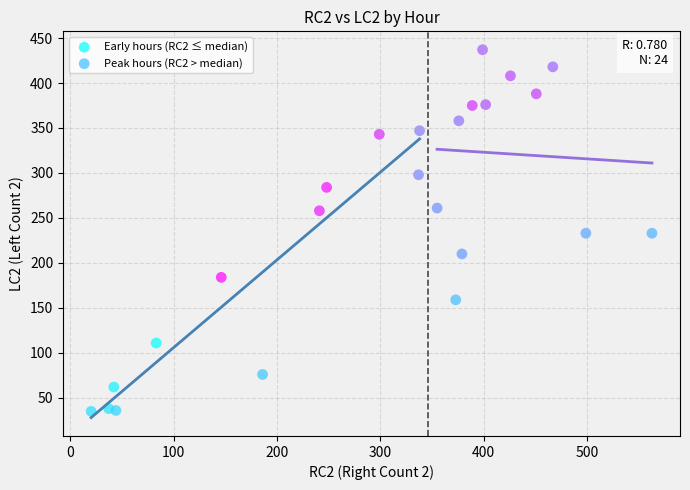

Which series has the largest Y range (max minus min)?

Early hours (RC2 ≤ median)